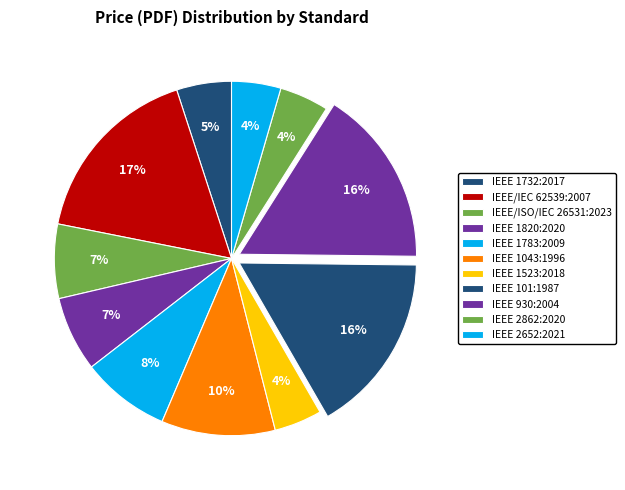

To the nearest percent, what percentage of the pie is IEEE 1732:2017?

5%